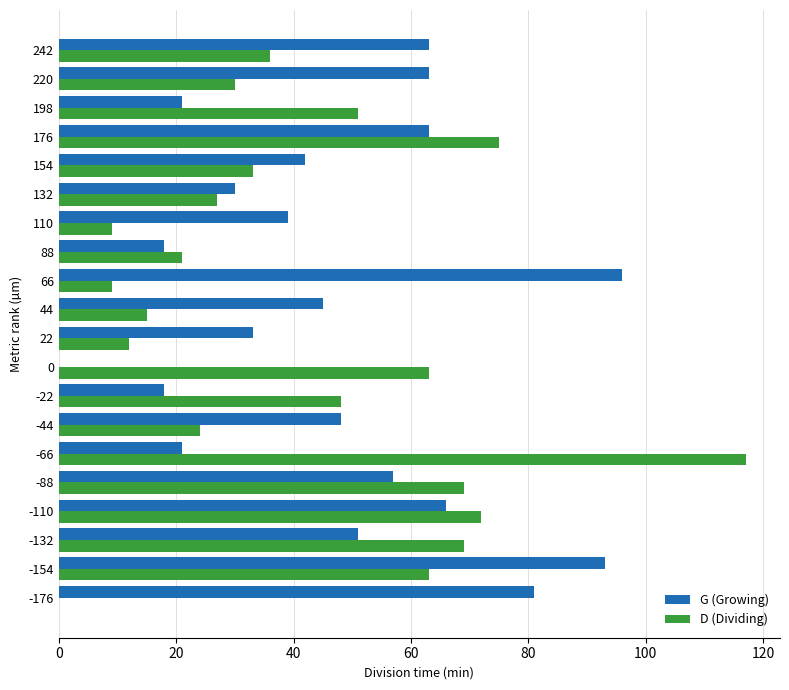

What is the sum of the D (Dividing) values at -66 and 242?

153